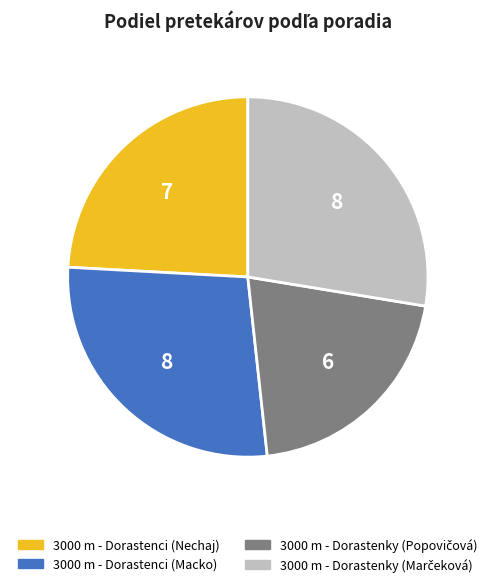

Is there any slice that represents more than half of the pie?

No